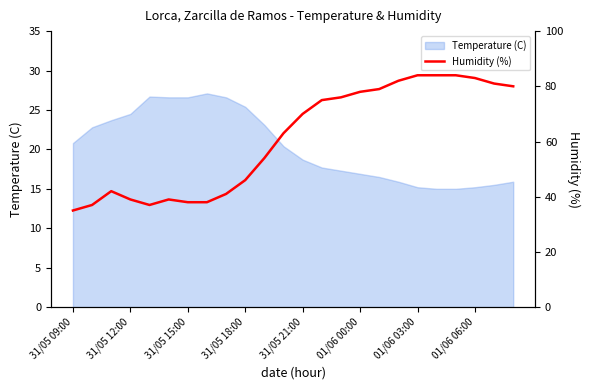

The value of Temperature (C) at 31/05 12:00 is 24.5. True or false?

True